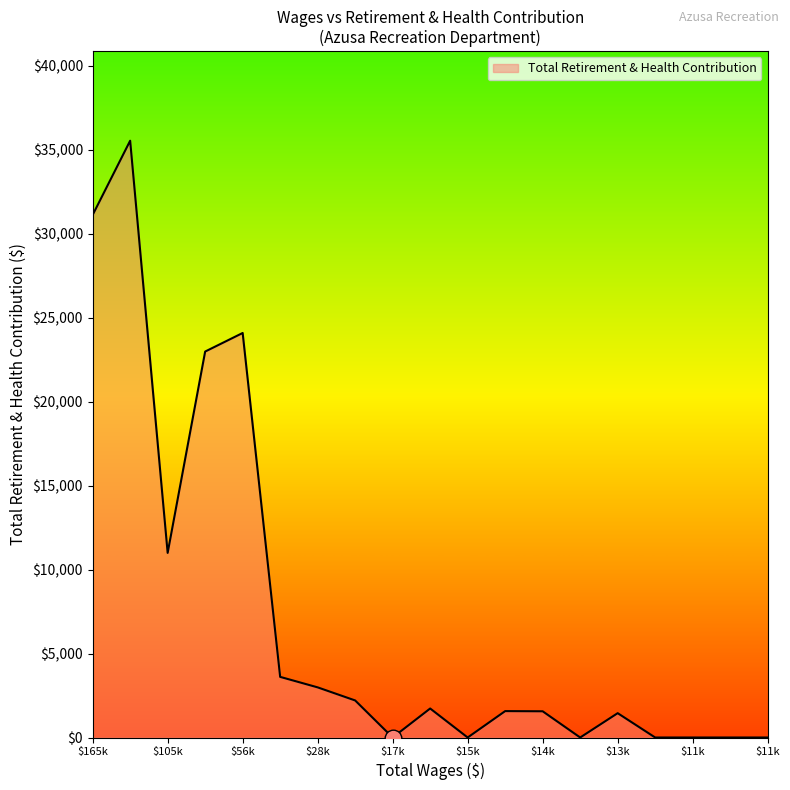

What is the sum of all values?

139824